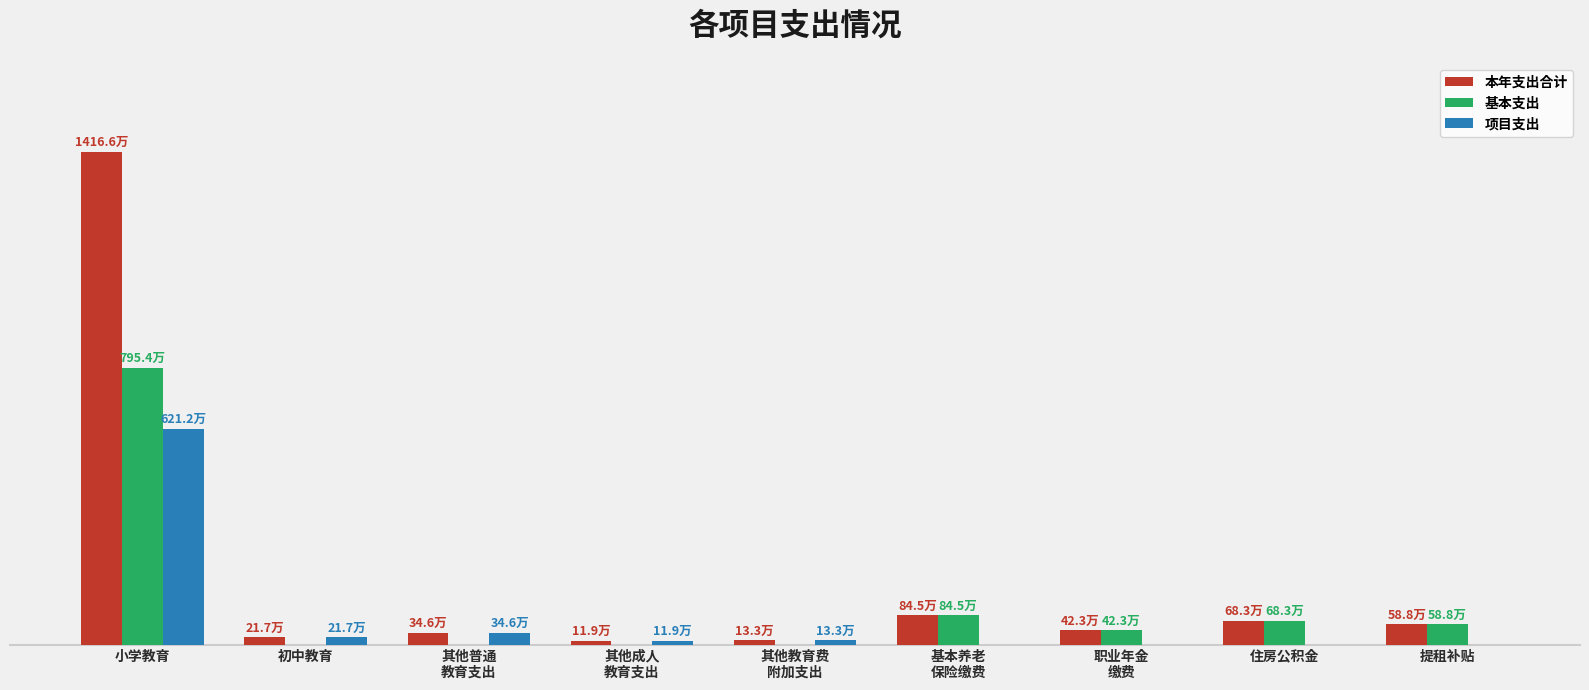

Reading left to right, transcribe all the data shown in this chart.

本年支出合计: 14166049.9	216940.0	346000.0	118818.0	132876.2	845493.1	422746.6	682532.6	588494.8
基本支出: 7953962.9	0.0	0.0	0.0	0.0	845493.1	422746.6	682532.6	588494.8
项目支出: 6212087.0	216940.0	346000.0	118818.0	132876.2	0.0	0.0	0.0	0.0